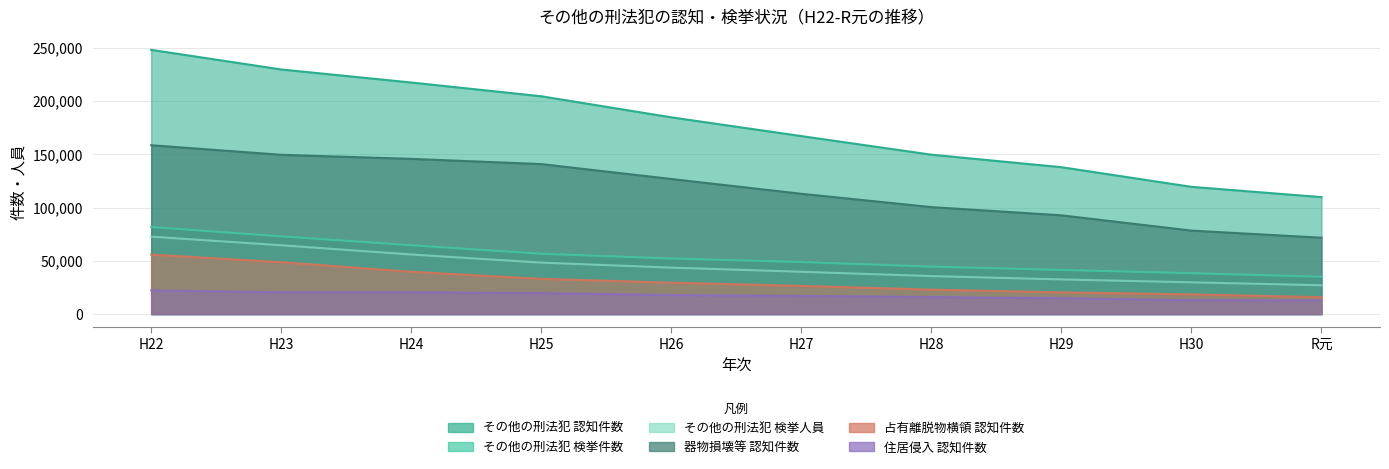

What is the spread (max minus min) of values at H30?

106404